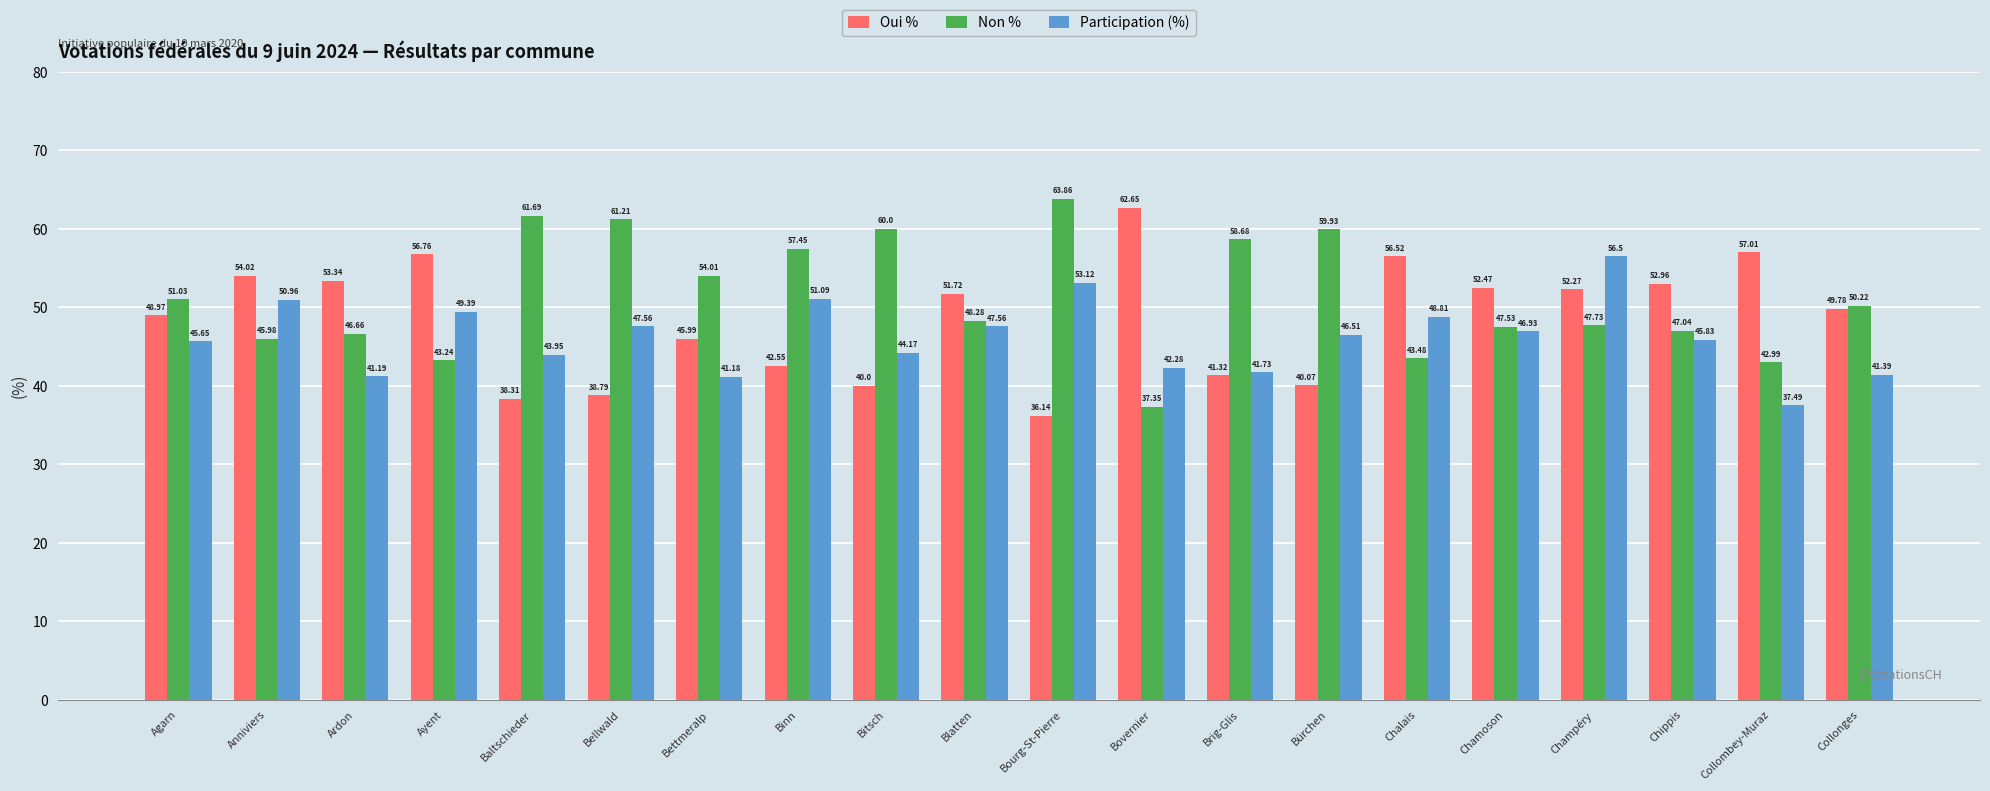

How many values in the Oui % series exceed 51?

10